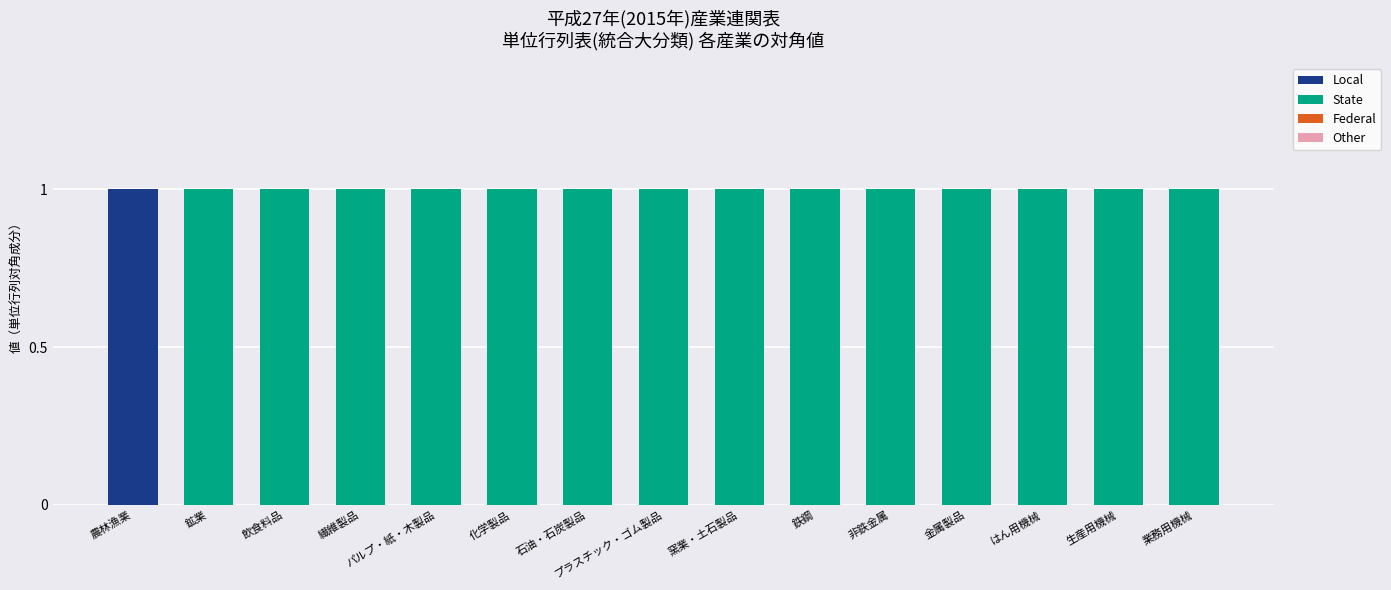

True or false: Local has a value of 1 at 生産用機械.

False